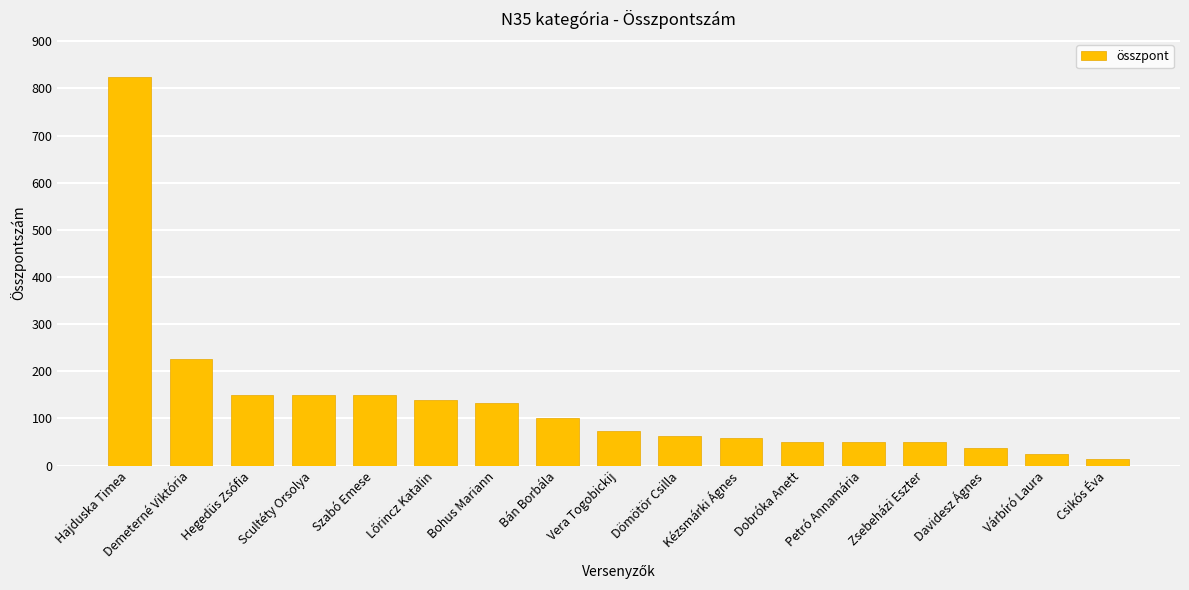

The value at Zsebeházi Eszter is 80. True or false?

False